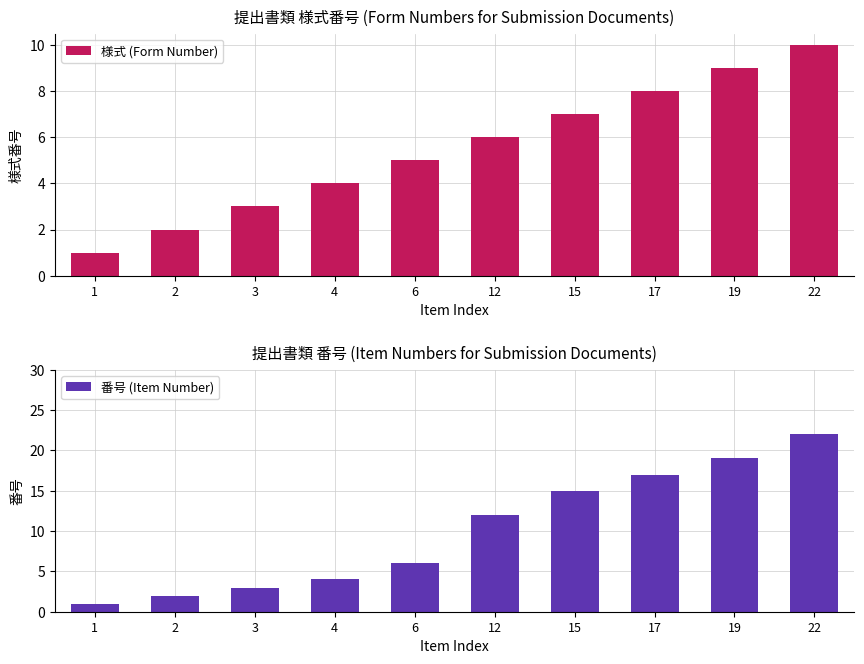

What is the value of the 番号 (Item Number) bar at the 1st from the left?

1